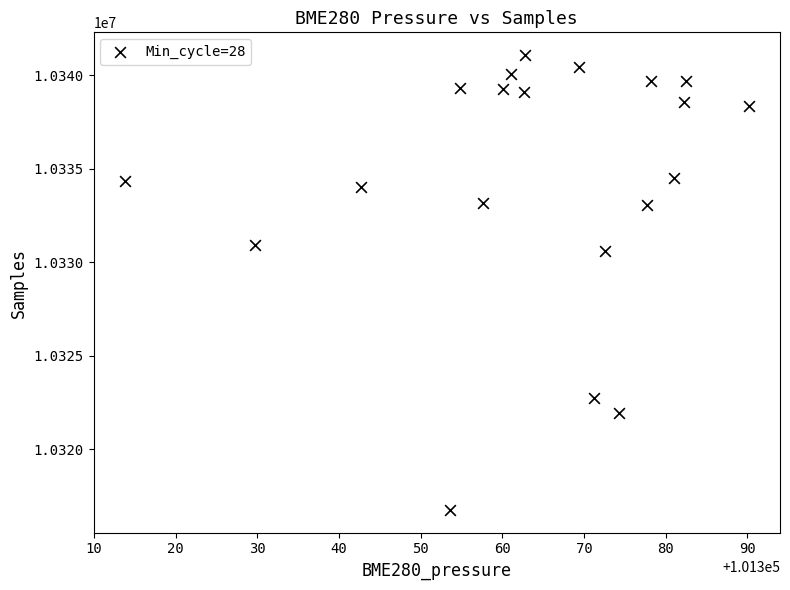

What Y value in the scatter plot is closest to 10328922?

10330592